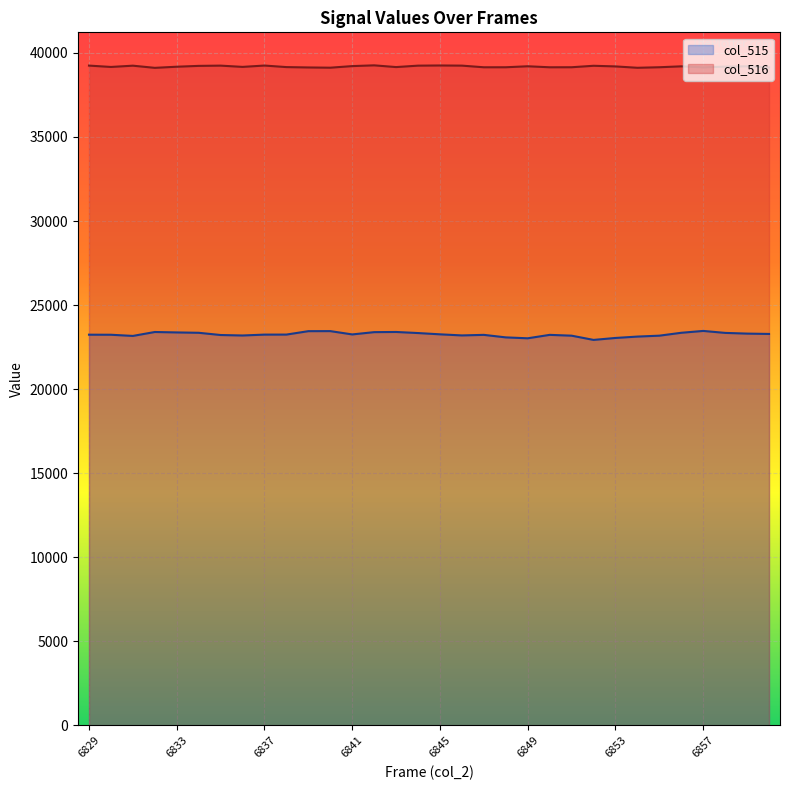

What is the difference between the col_516 values at 6837 and 6854?

133